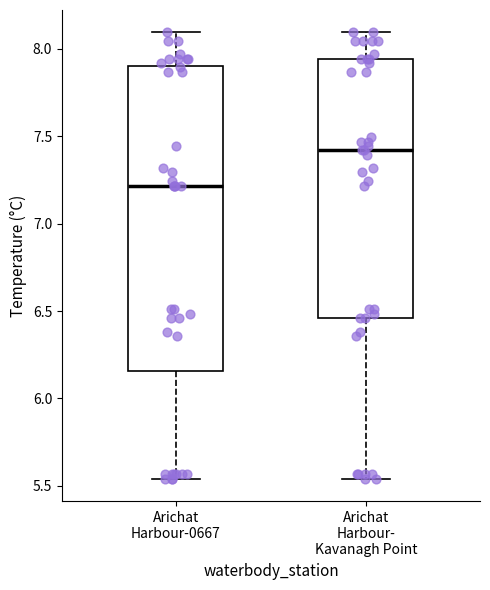

Where is the lower edge of the box for Arichat Harbour-0667 on the y-axis? The values are not printed on the chart, so give them approximately, as read against the axis.

6.15